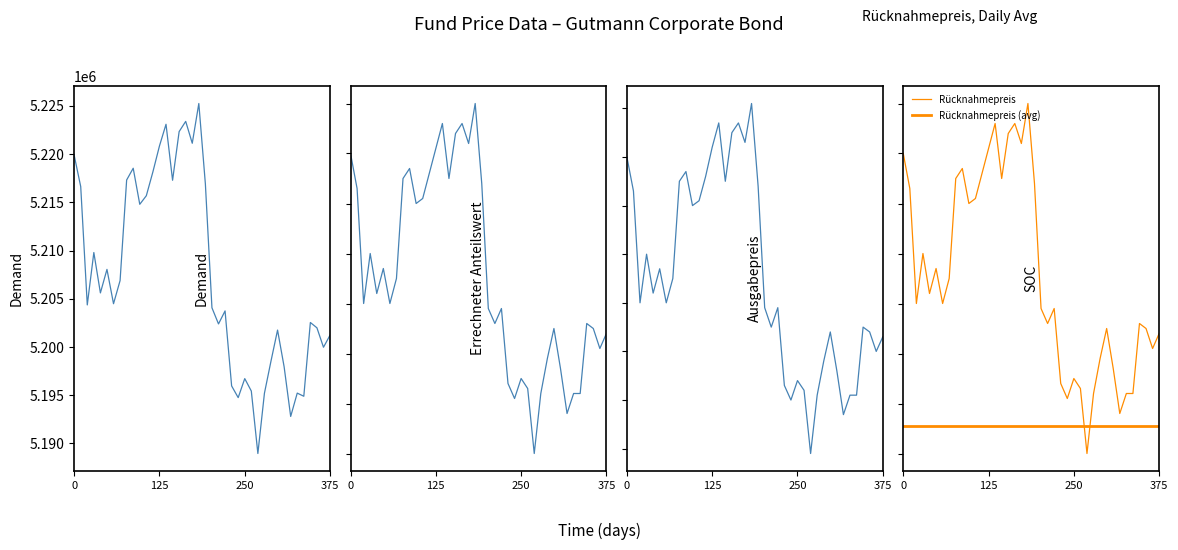

Does the chart have visible grid lines?

No